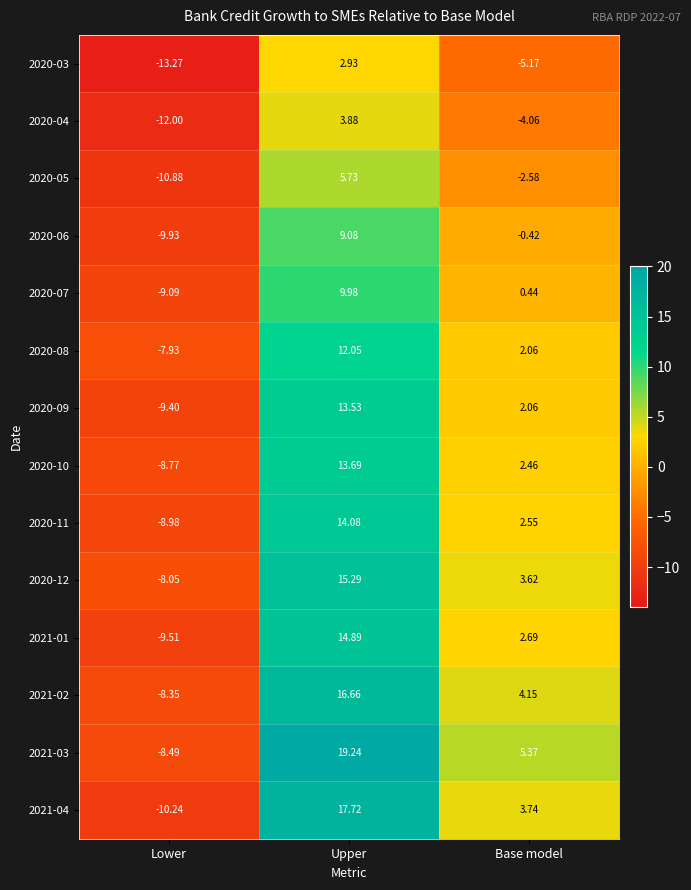

Rank the categories by 2020-12 value from highest to lowest.

Upper, Base model, Lower